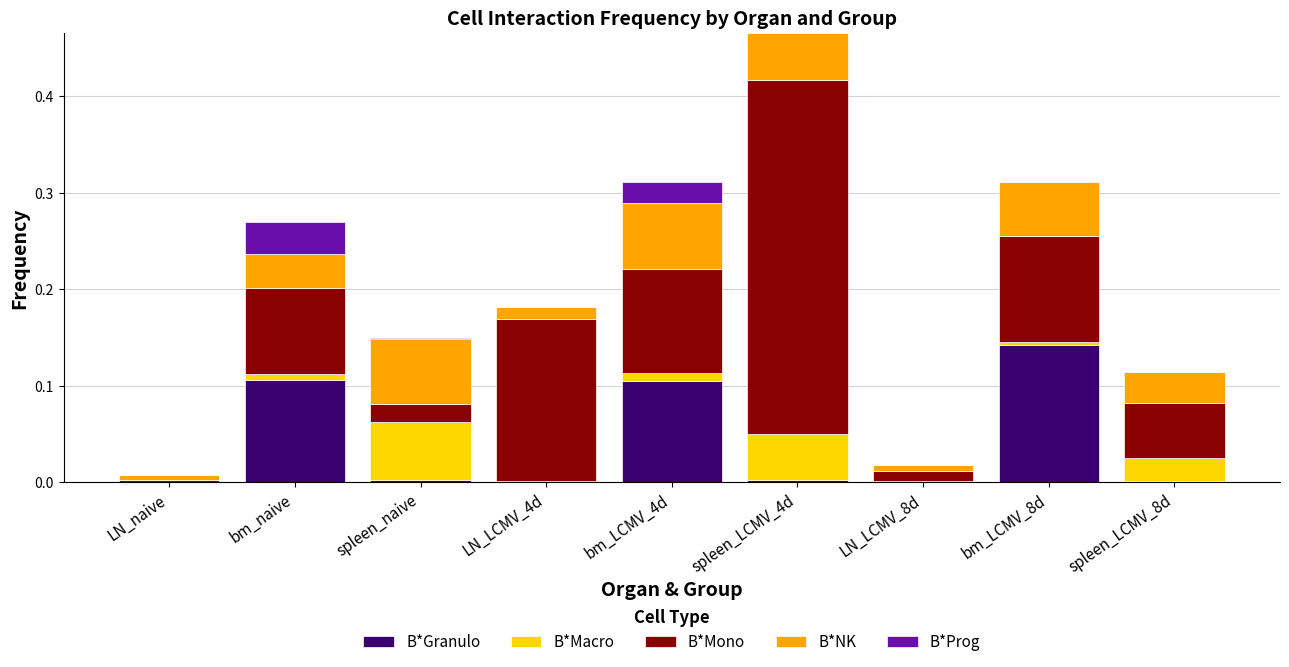

At which category is the sum across all series the highest?

spleen_LCMV_4d